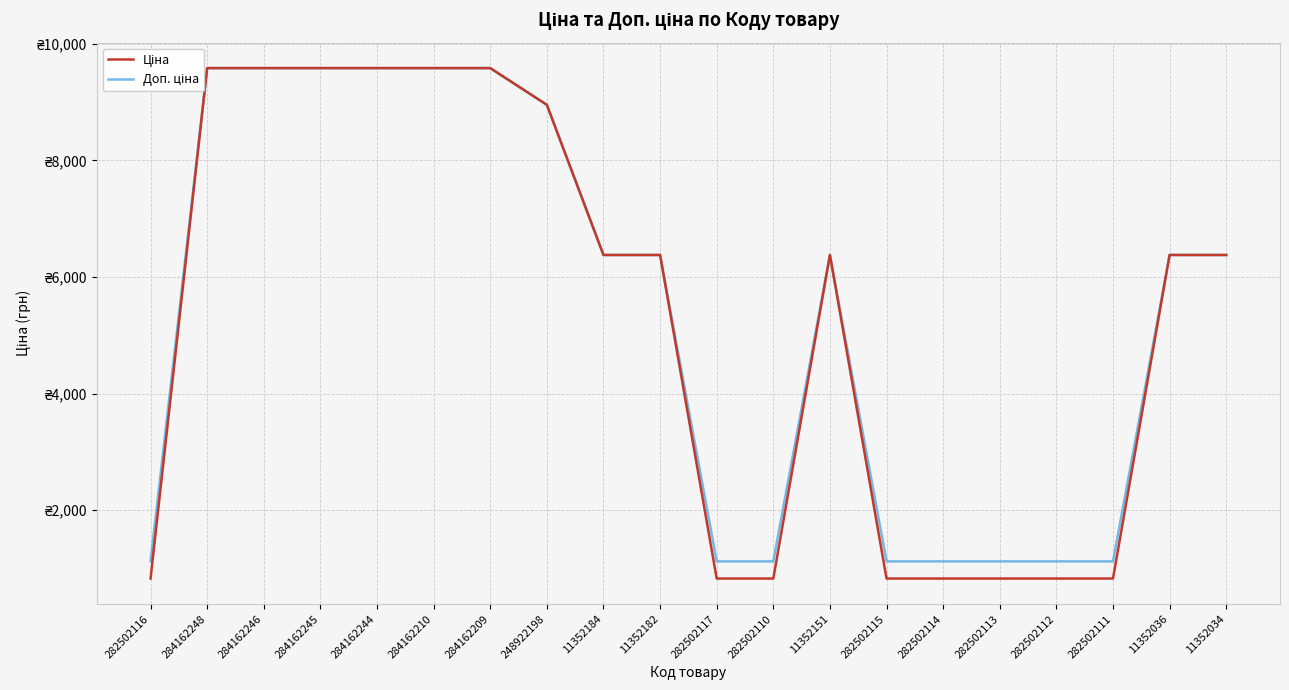

What are all the series names shown in the legend?

Ціна, Доп. ціна